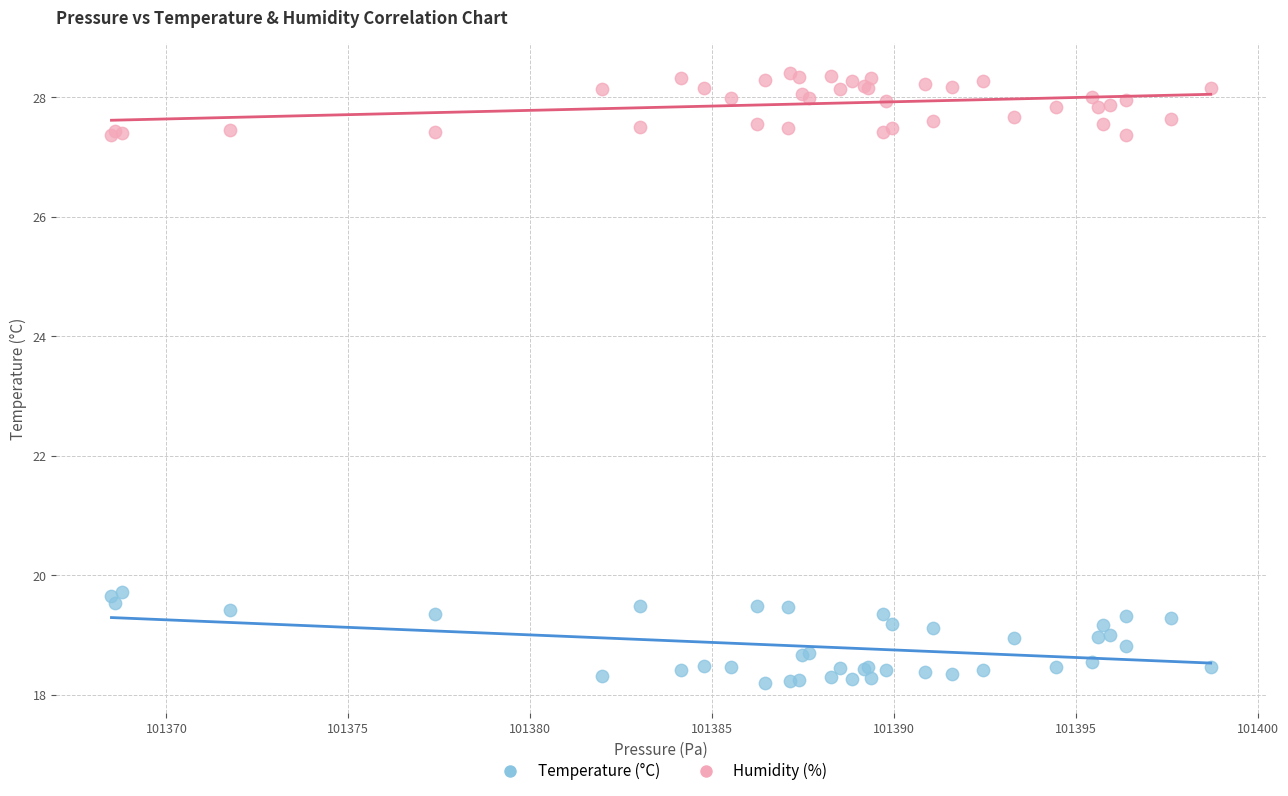

What is the X range (max minus min) for the scatter plot?

30.2